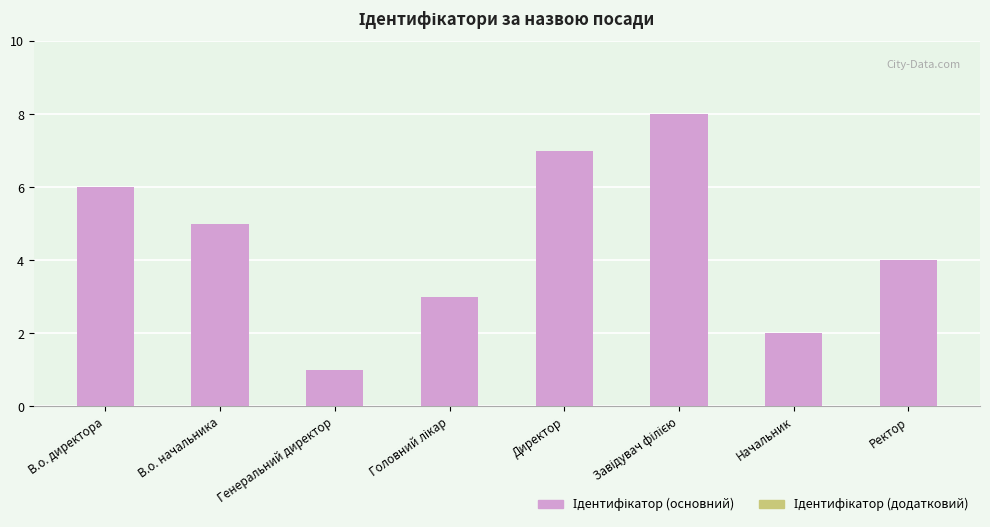

Reading left to right, extract all data points from this chart.

6	5	1	3	7	8	2	4